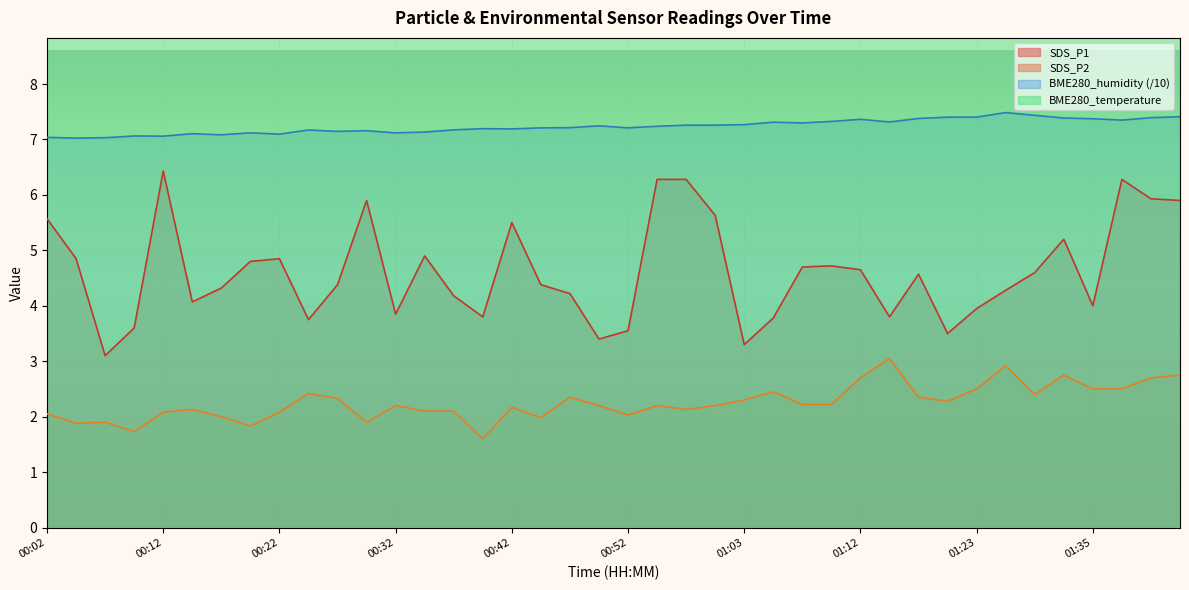

What is the average value of the SDS_P1 series?

4.6